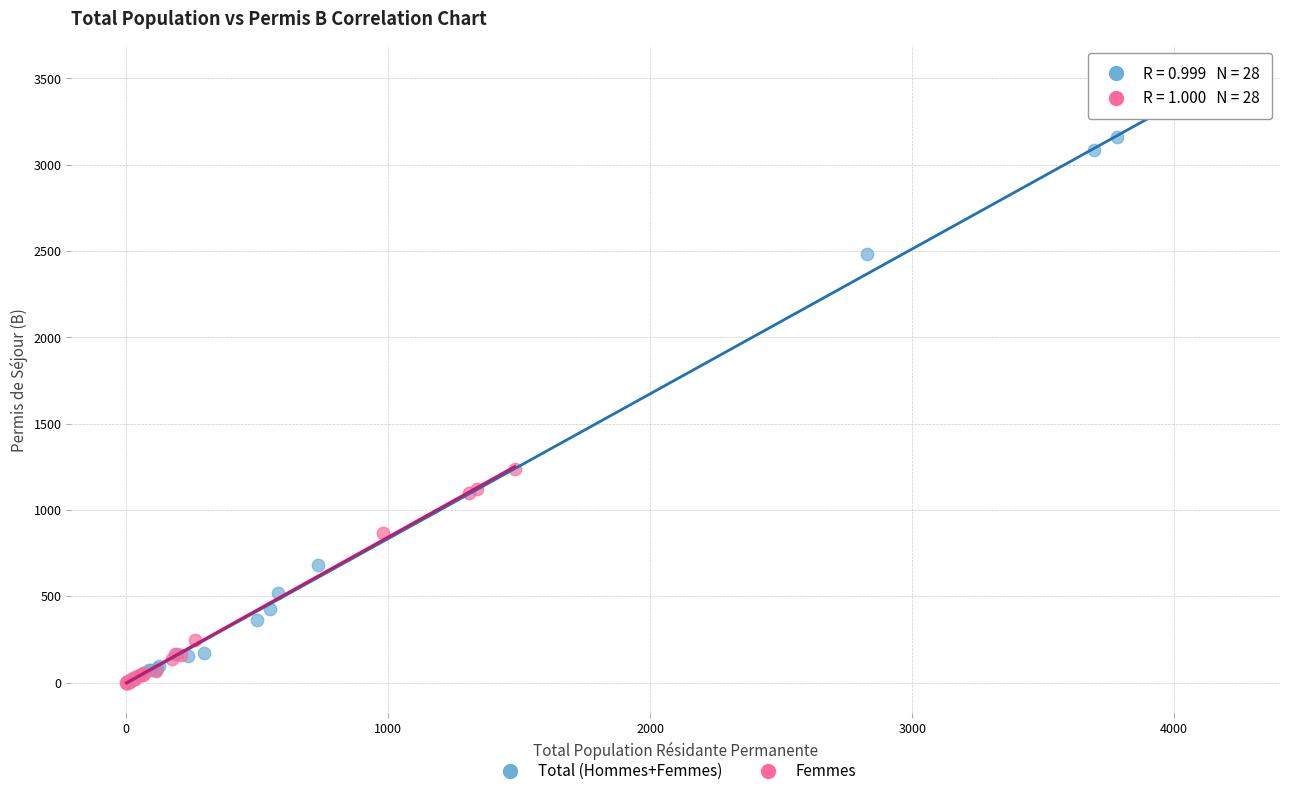

What are all the series names shown in the legend?

Total (Hommes+Femmes), Femmes